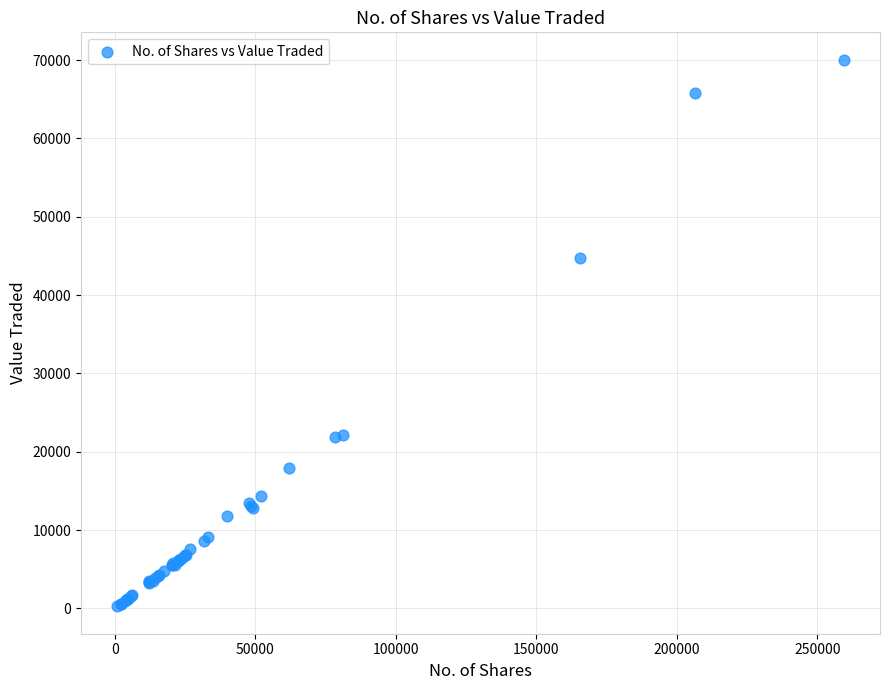

What Y value in the scatter plot is closest to 35149?

44733